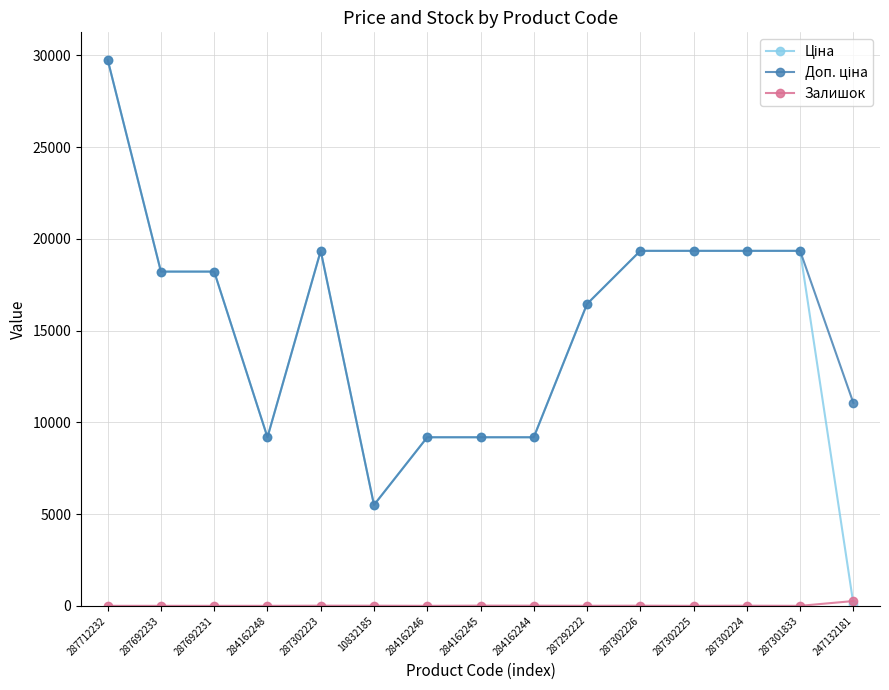

What is the spread (max minus min) of values at 287712232?

29761.5